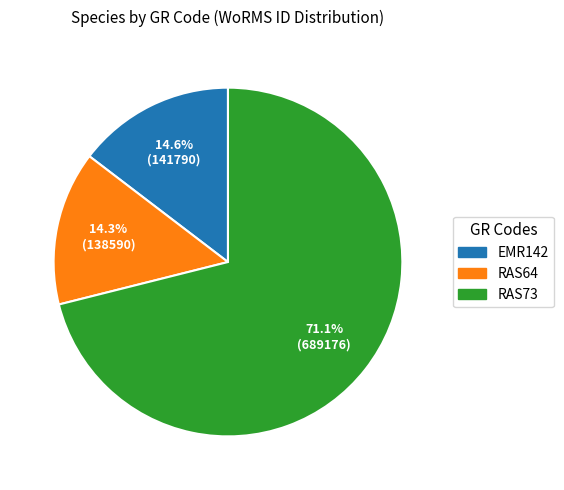

What percentage is the EMR142 slice, to the nearest percent?

15%